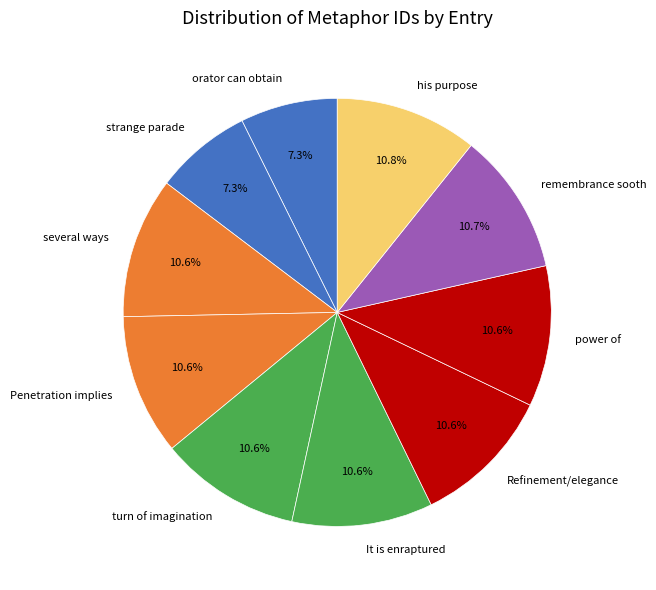

Count the number of slices in the pie.

10